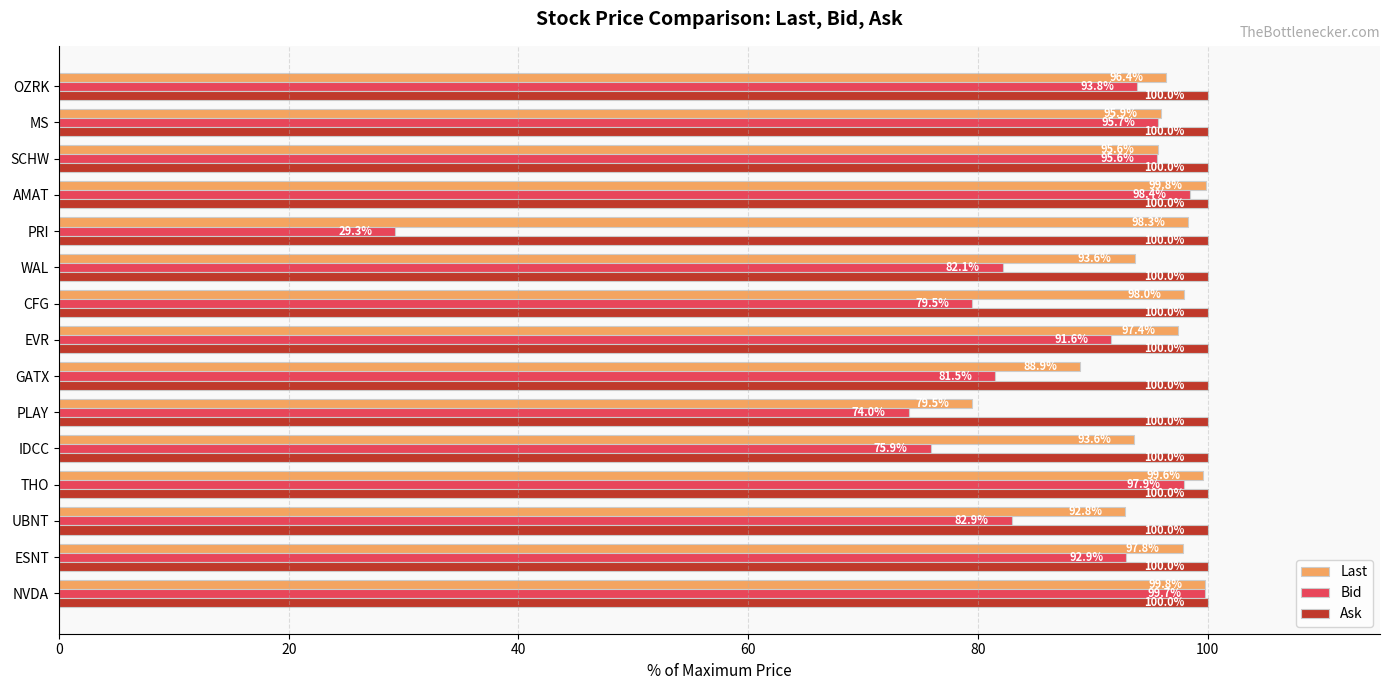

The value of Last at GATX is 117.8. True or false?

False